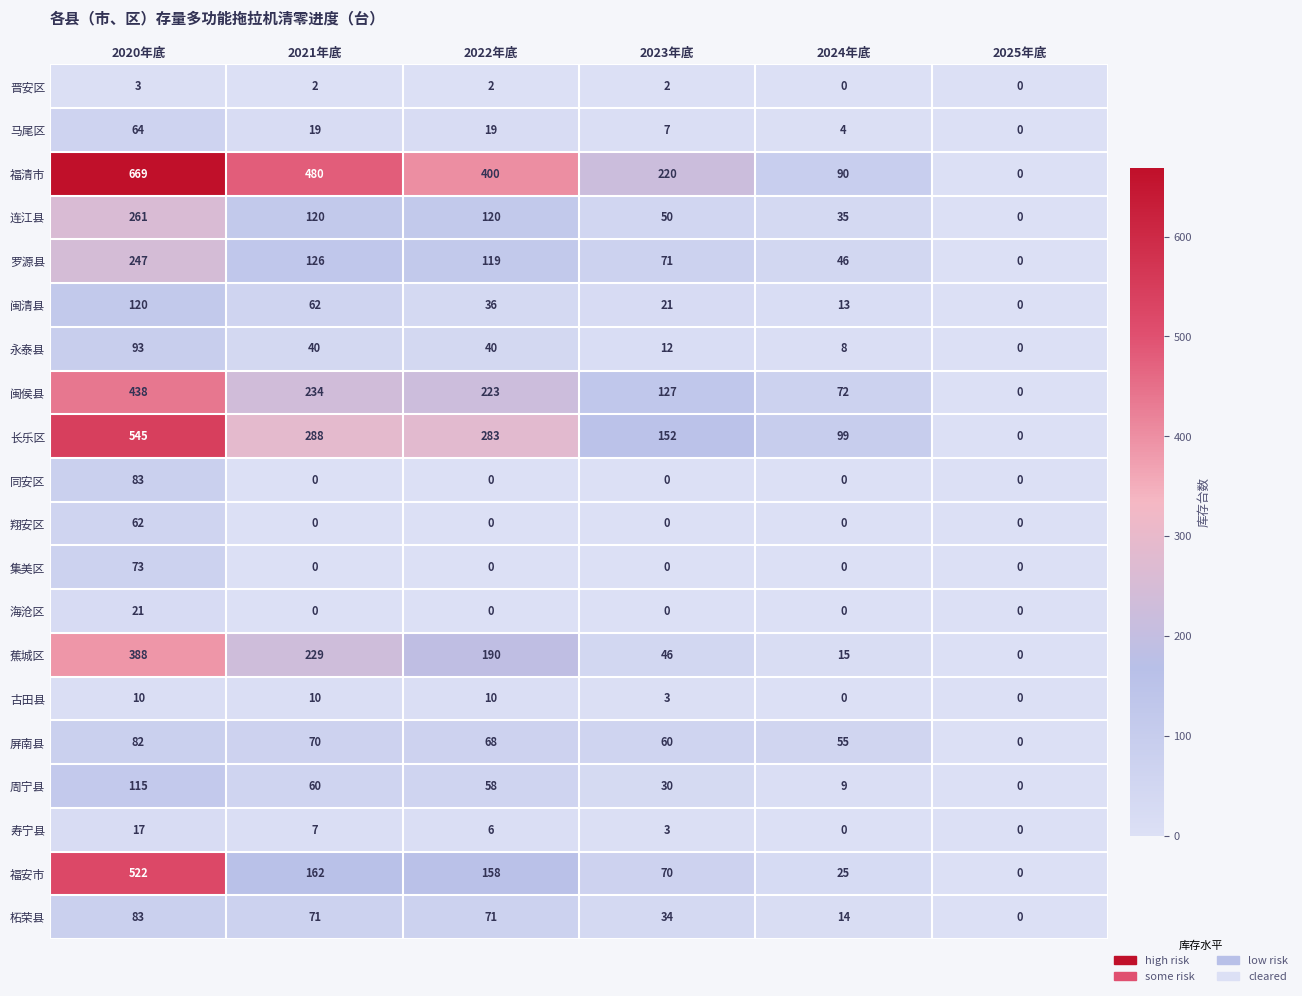

Read the 罗源县 value at 2020年底, to the nearest 10.

250